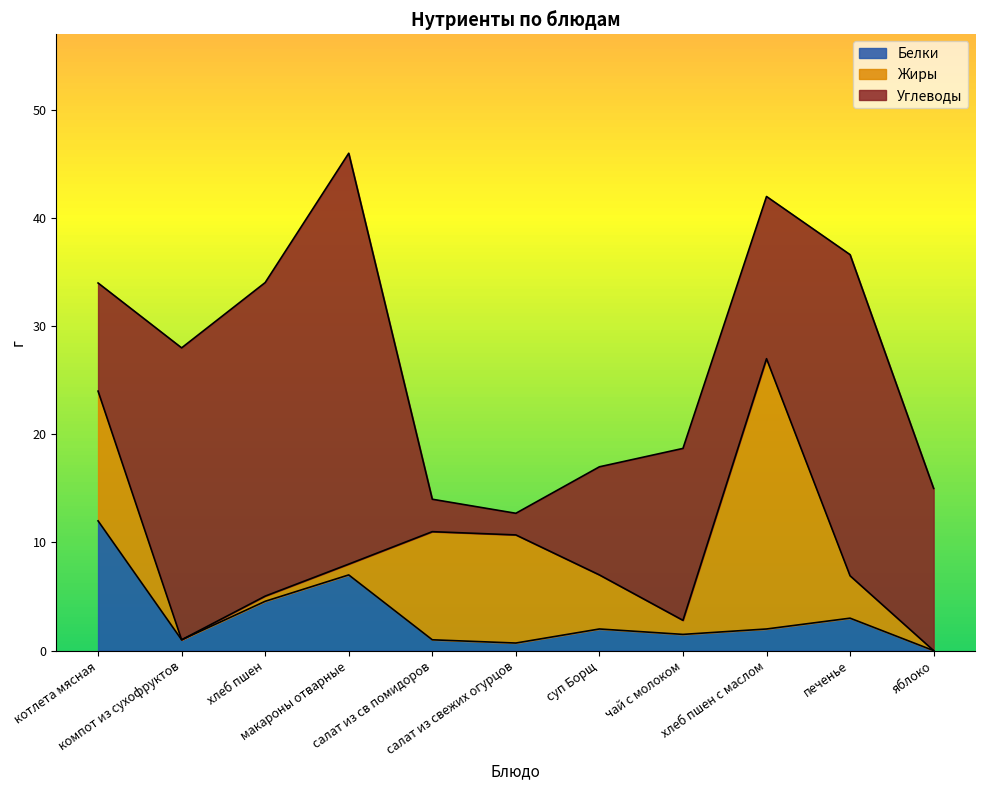

Which category has the highest value in the Белки series?

котлета мясная